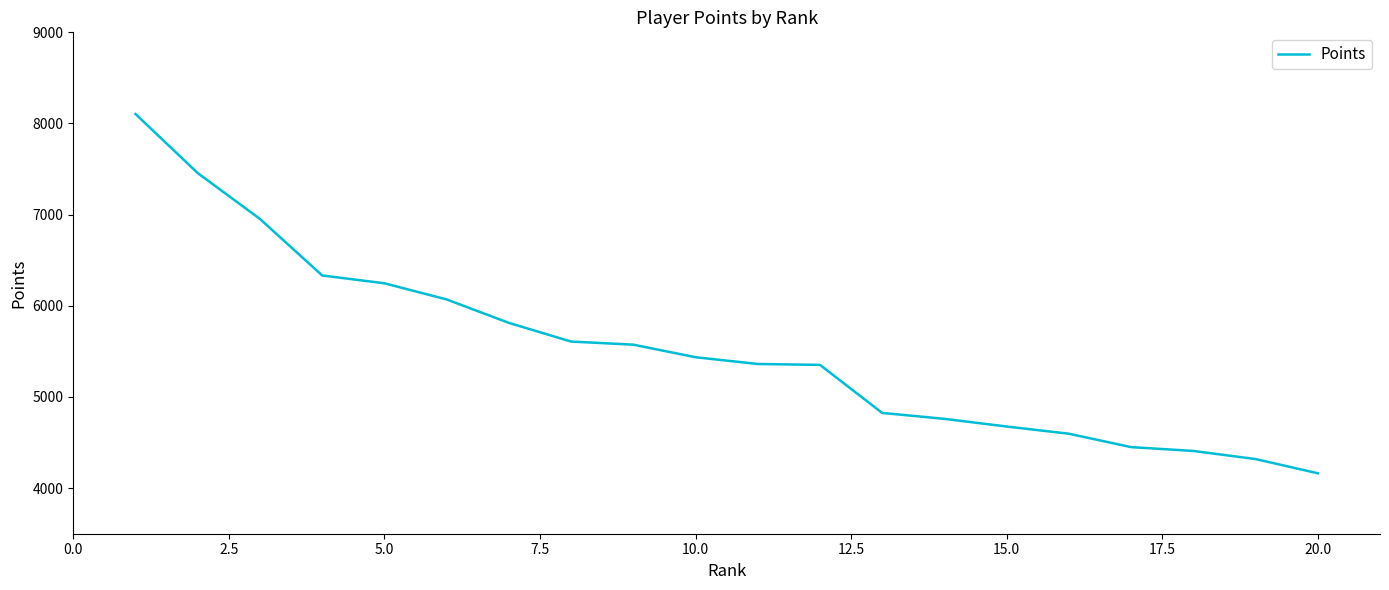

What is the minimum value shown in the chart?

4163